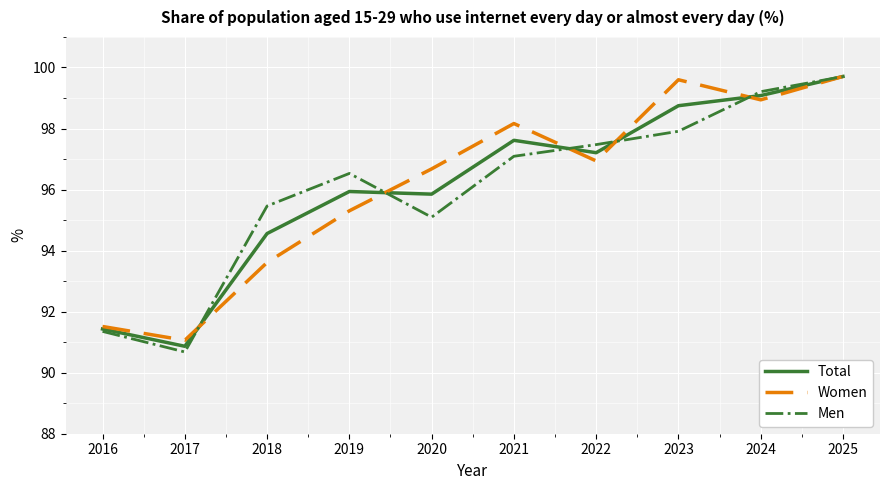

What is the difference between the maximum and minimum values in the Men series?

9.0